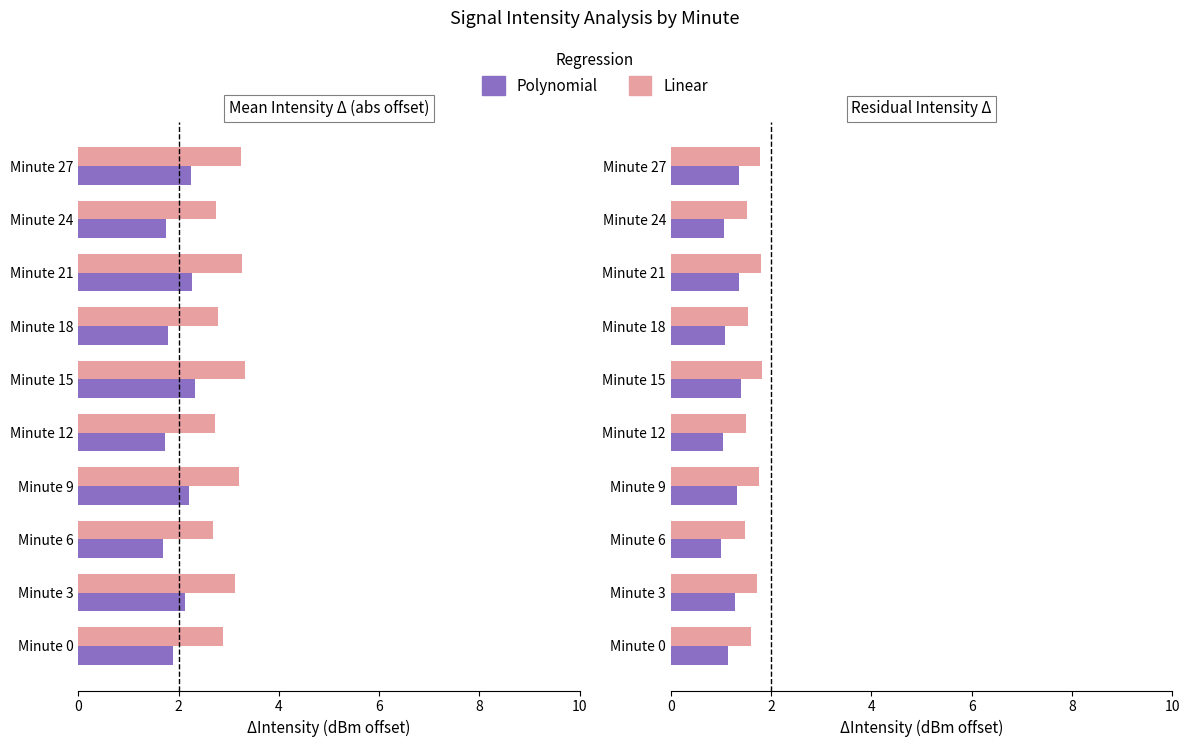

Is it true that Polynomial equals 0.9 at Minute 9?

False